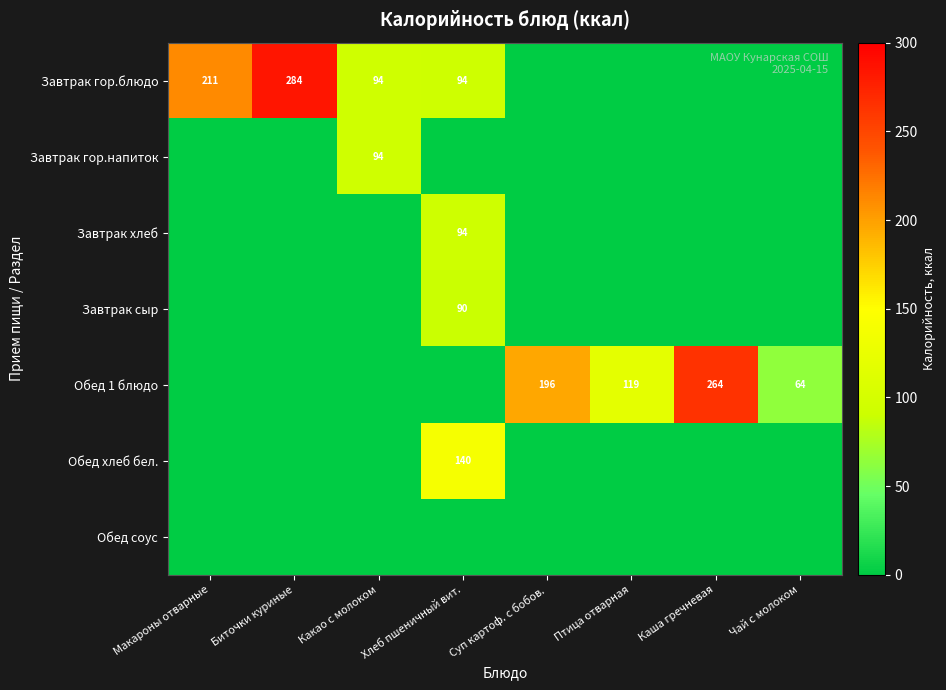

What is the difference between the highest and lowest values at Биточки куриные?

284.2